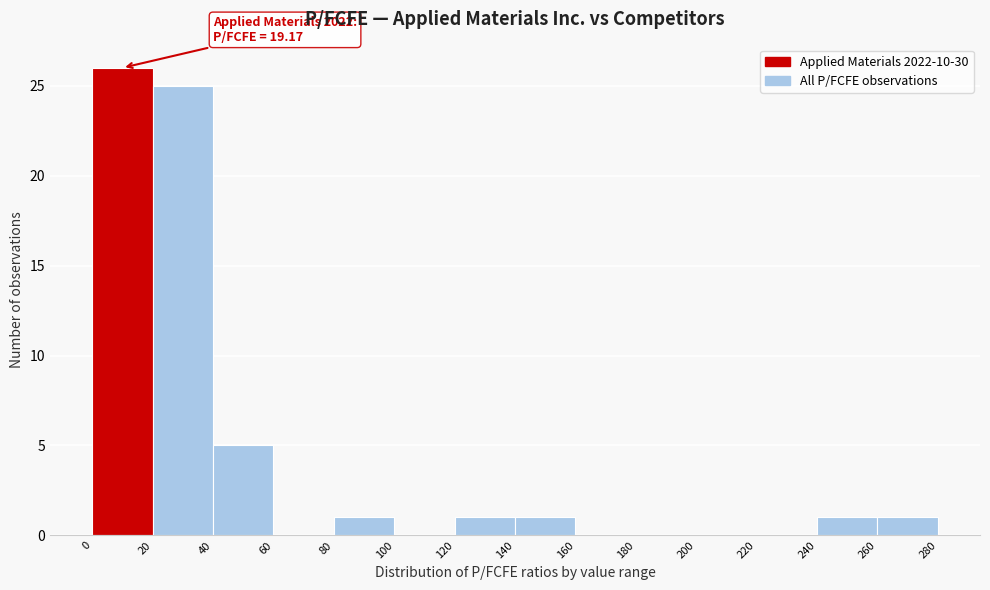

Over which range of the x-axis is the bar tallest?

0 to 20